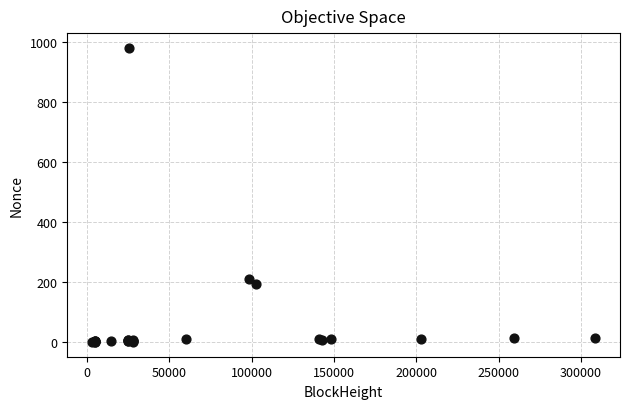

What Y value in the scatter plot is closest to 490?

211